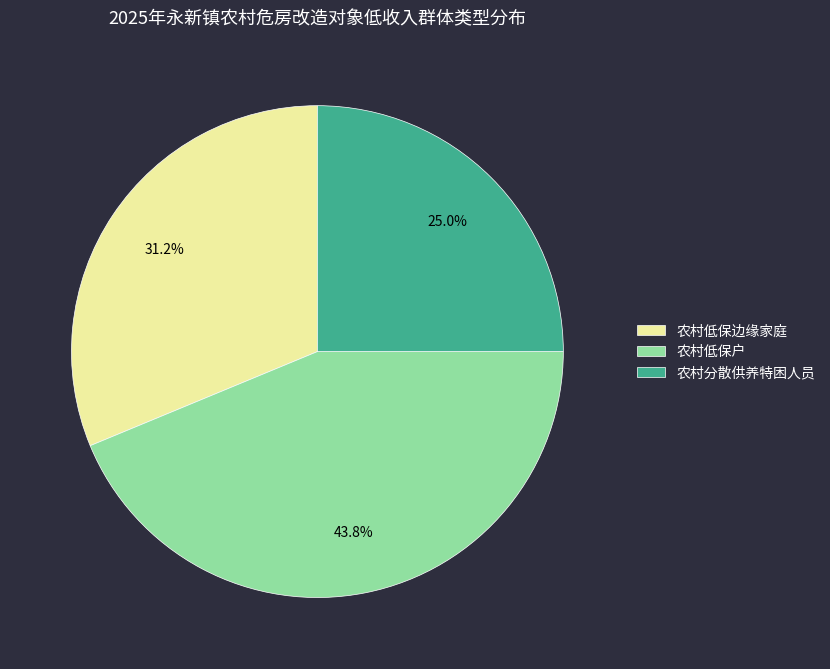

How many slices are in this pie chart?

3